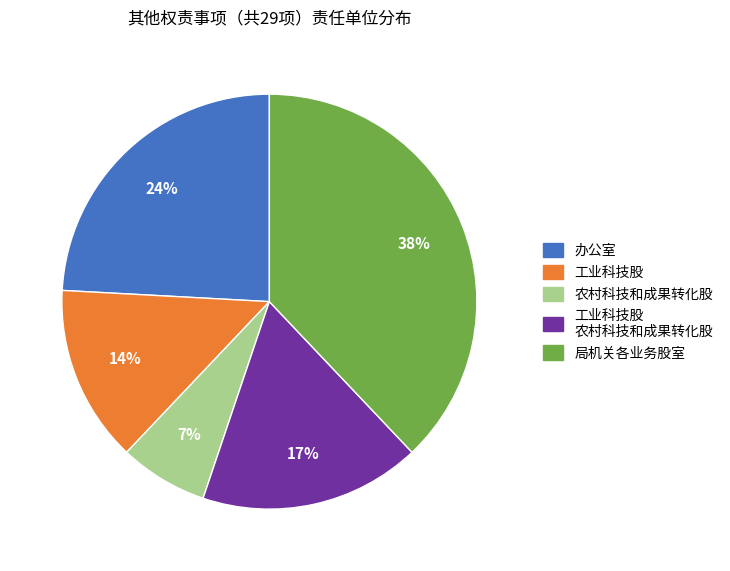

Count the number of slices in the pie.

5